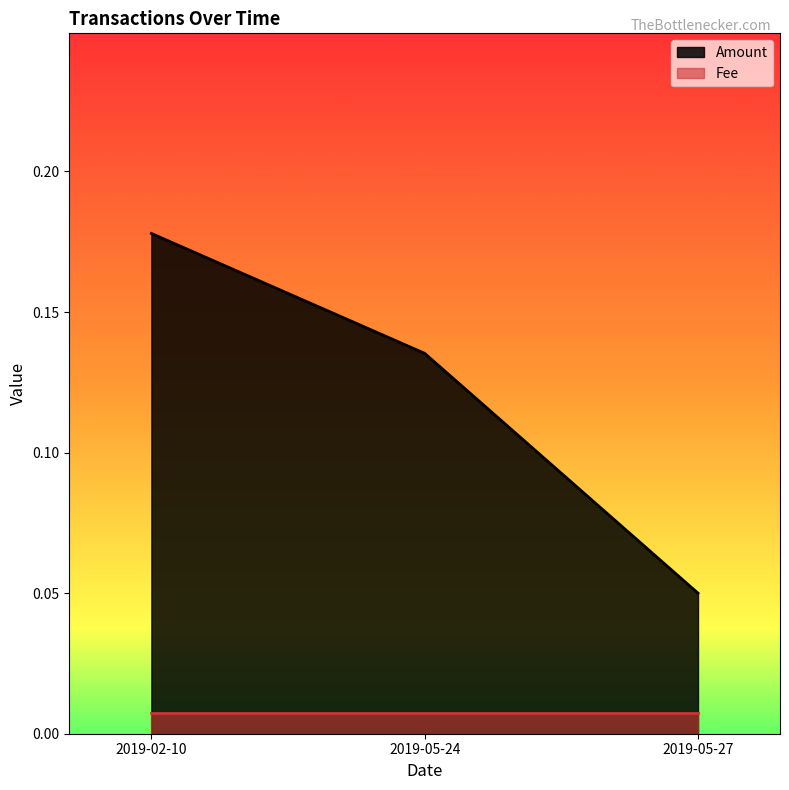

Rank the categories by value from lowest to highest.

2019-05-27, 2019-05-24, 2019-02-10